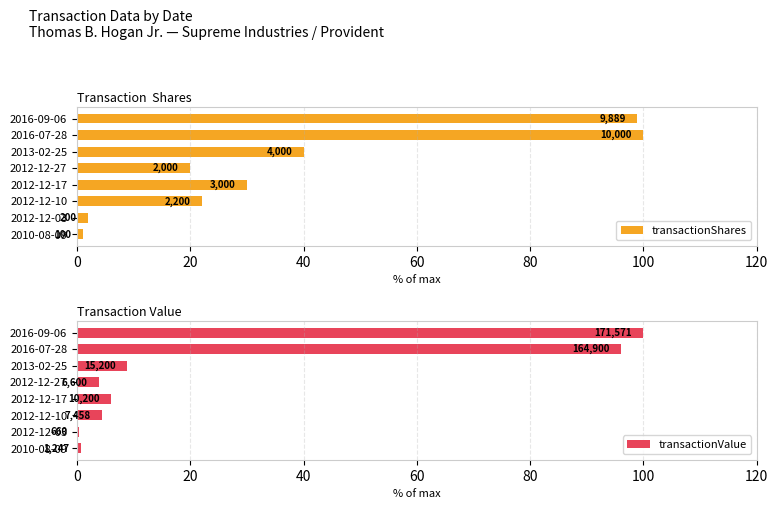

True or false: transactionValue has a value of 0.7 at 2010-08-09.

True